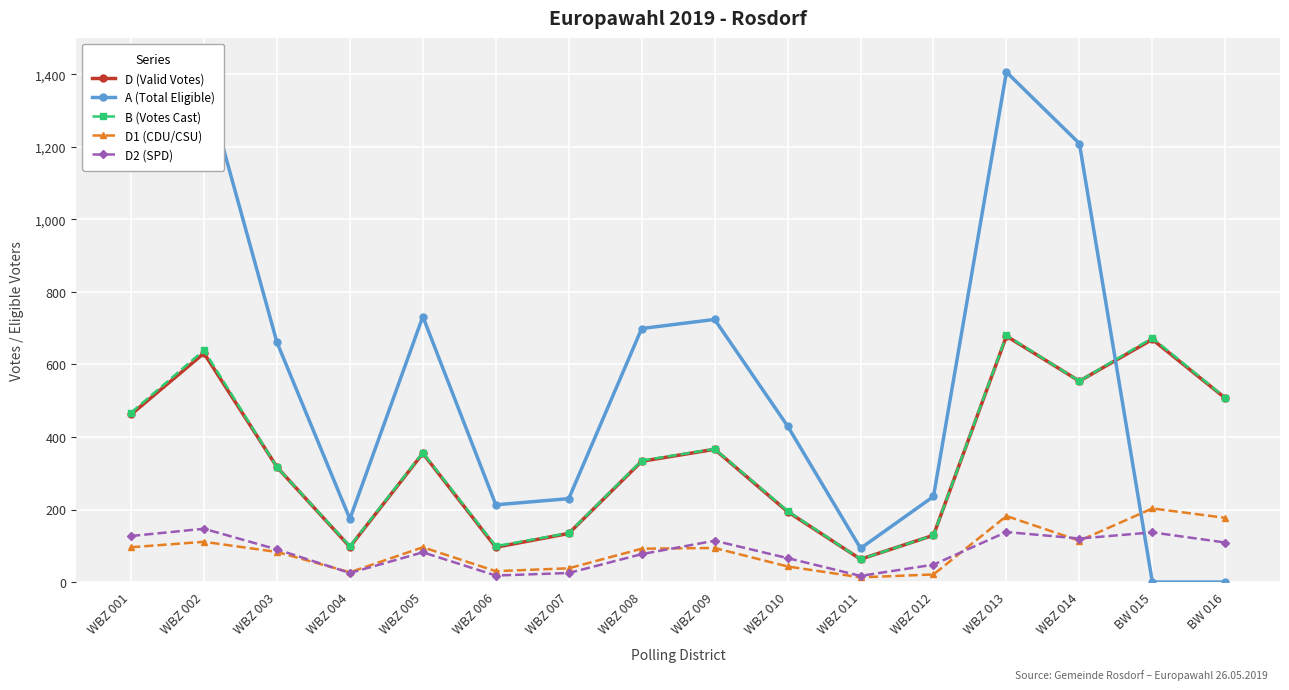

Count the number of categories in the chart.

16